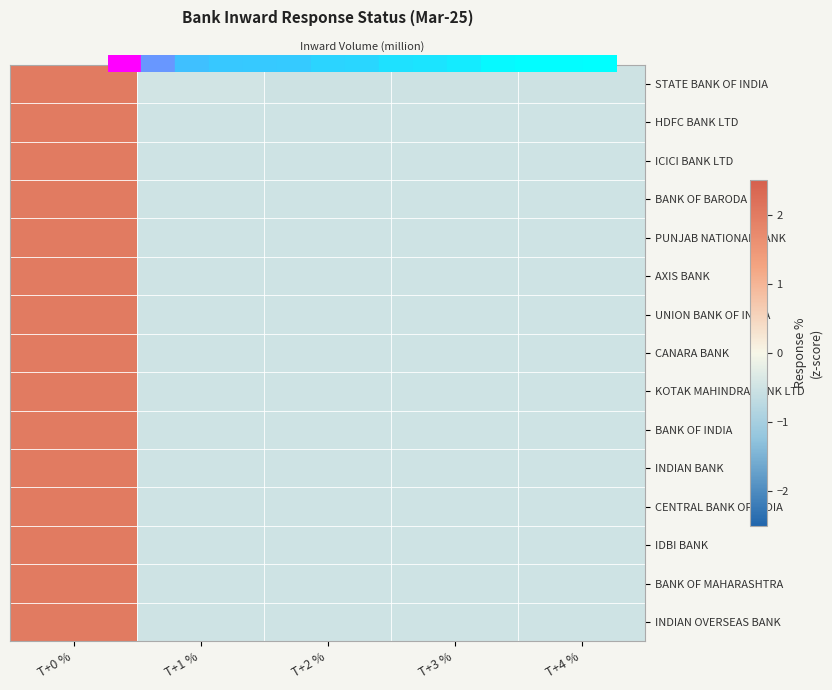

At which category is the sum across all series the highest?

T+0 %